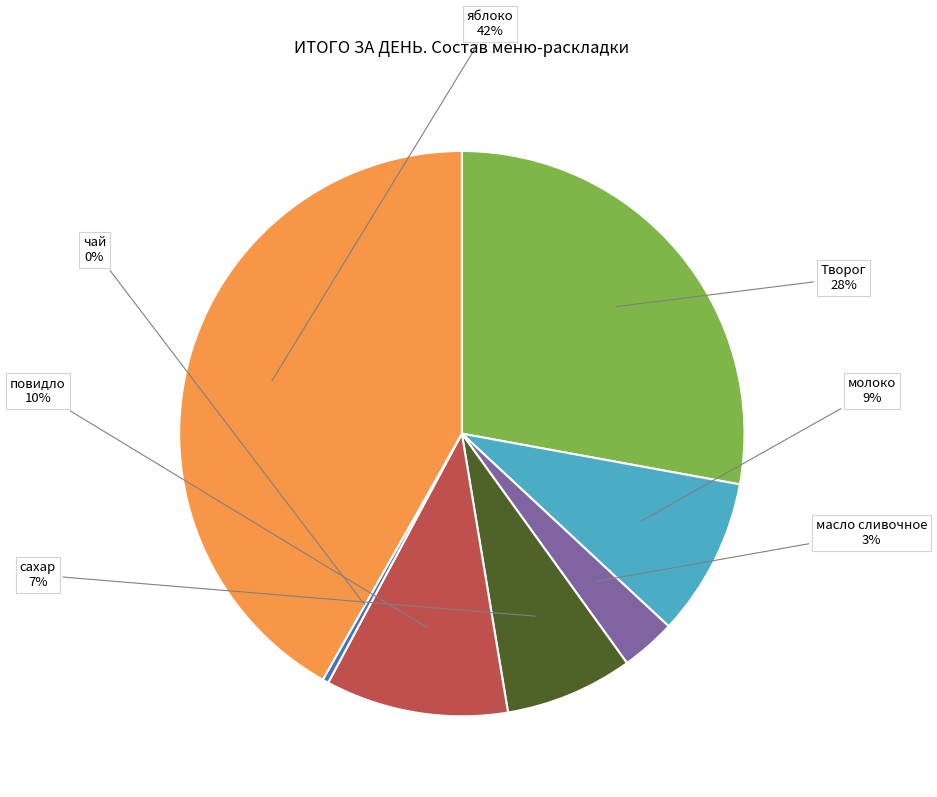

Between сахар and масло сливочное, which is larger?

сахар